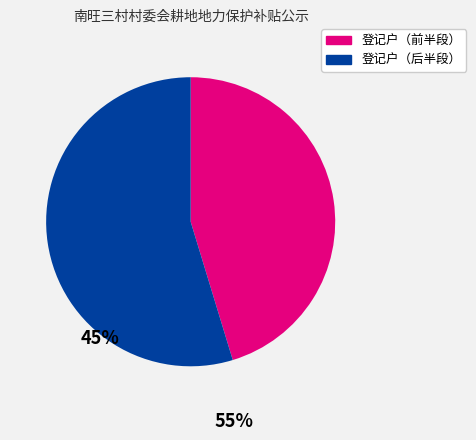

Does any single category account for the majority?

Yes